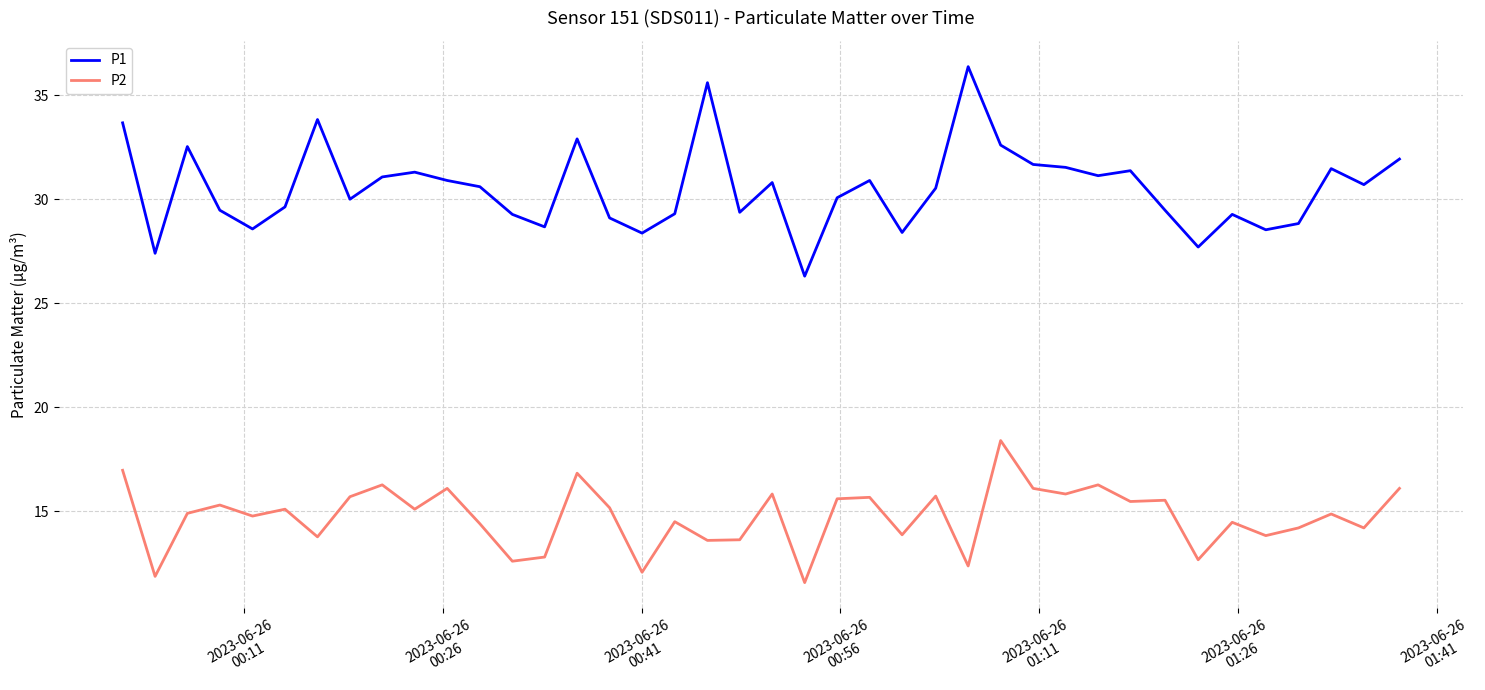

What is the smallest value displayed?

11.6